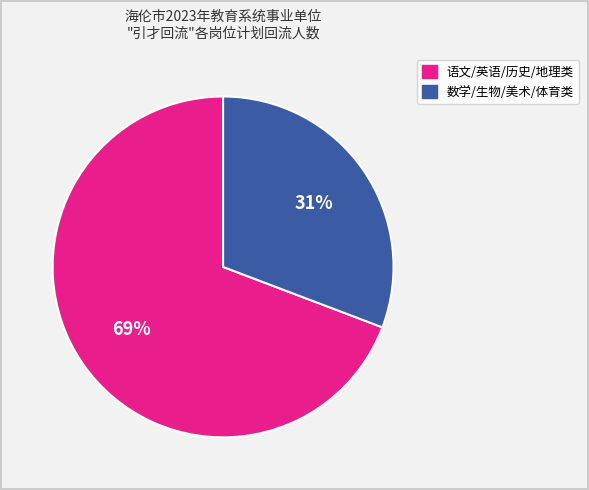

To the nearest percent, what is the difference between the largest and smallest slice percentages?

38%